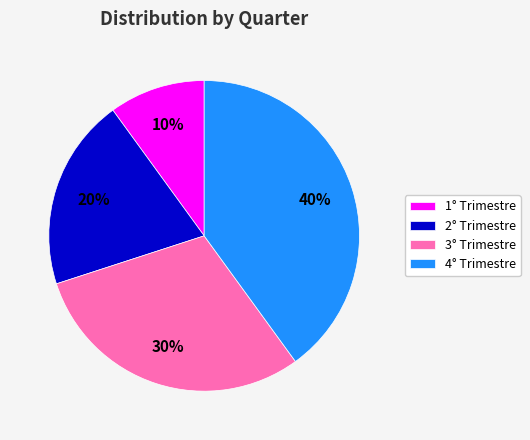

What is the ratio of the value at 1° Trimestre to the value at 3° Trimestre?

0.3